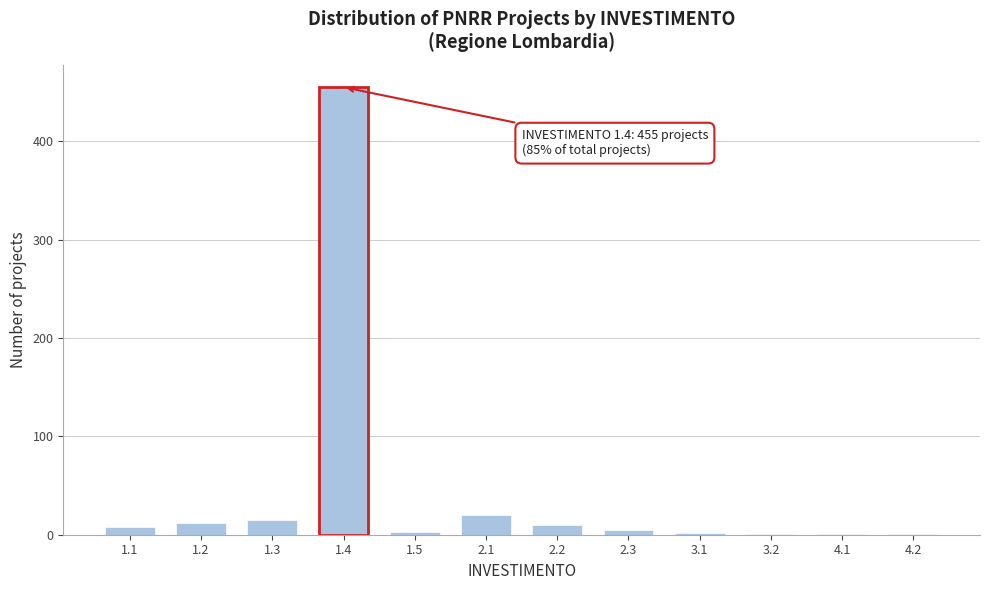

The value at 2.2 is 10. True or false?

True